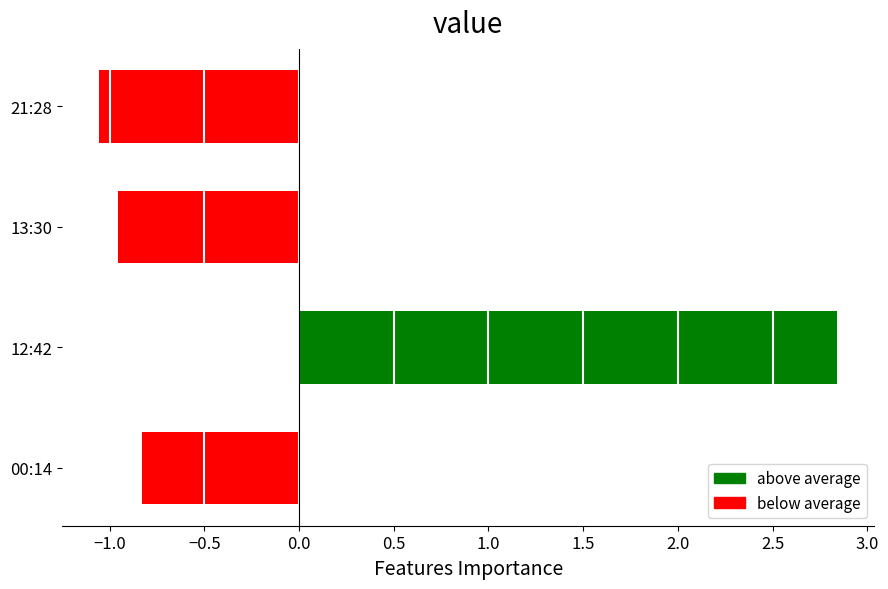

Rank the categories by value from lowest to highest.

21:28, 13:30, 00:14, 12:42